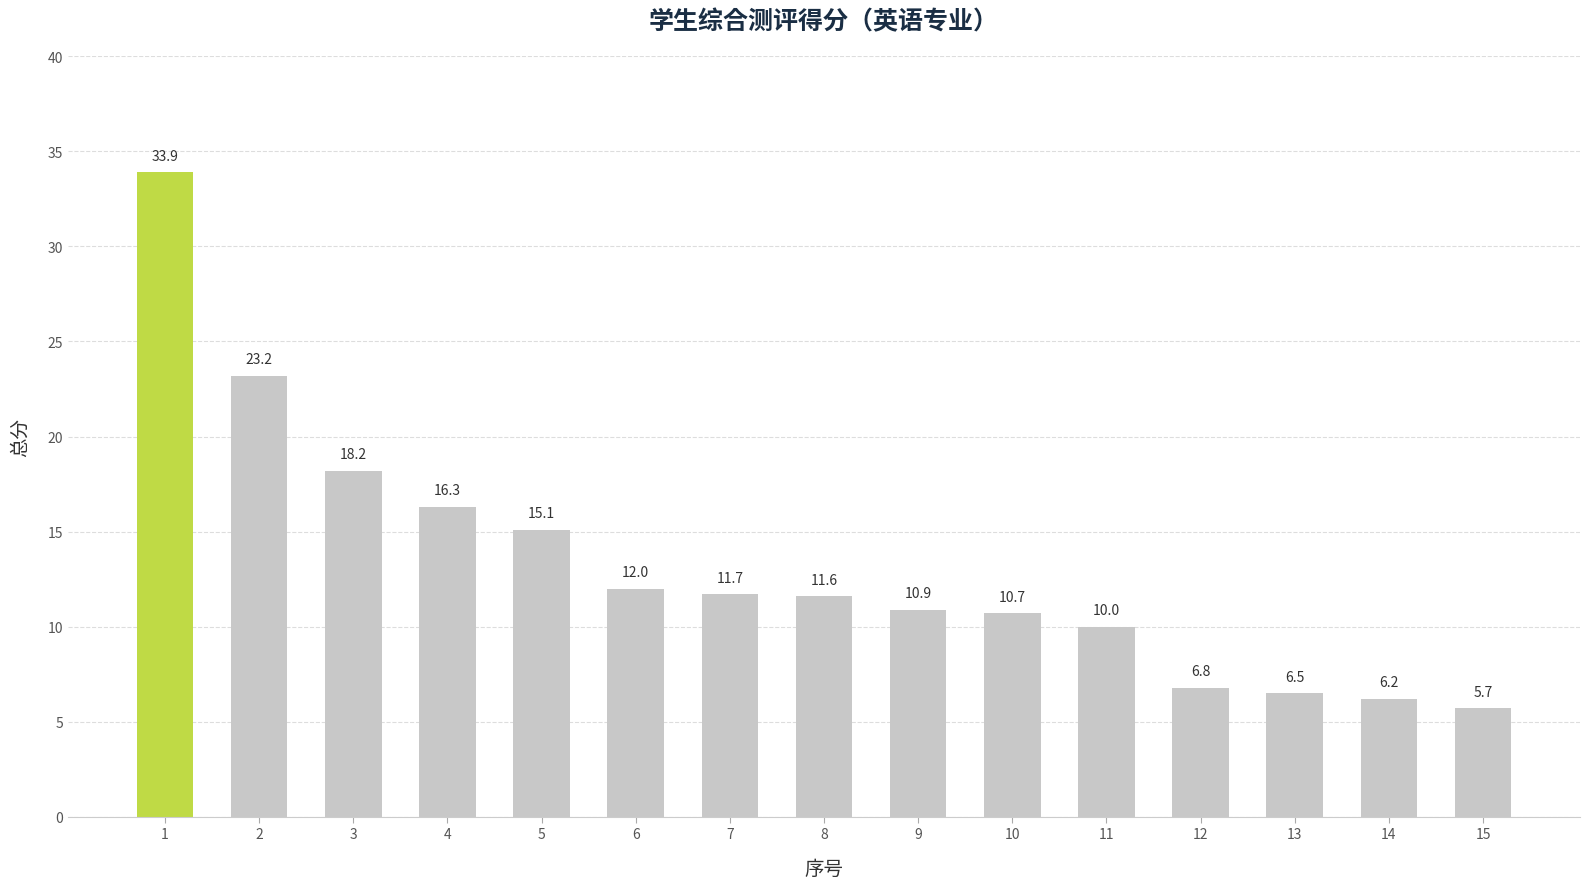

Between 6 and 9, which is larger?

6